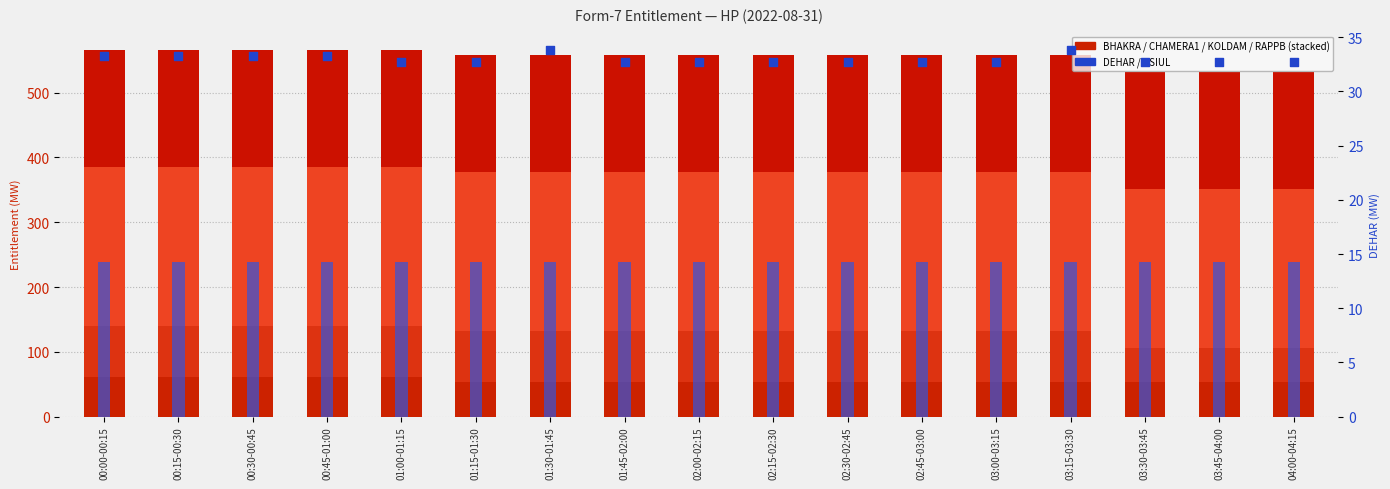

Which series has the widest spread of Y values?

CHAMERA1